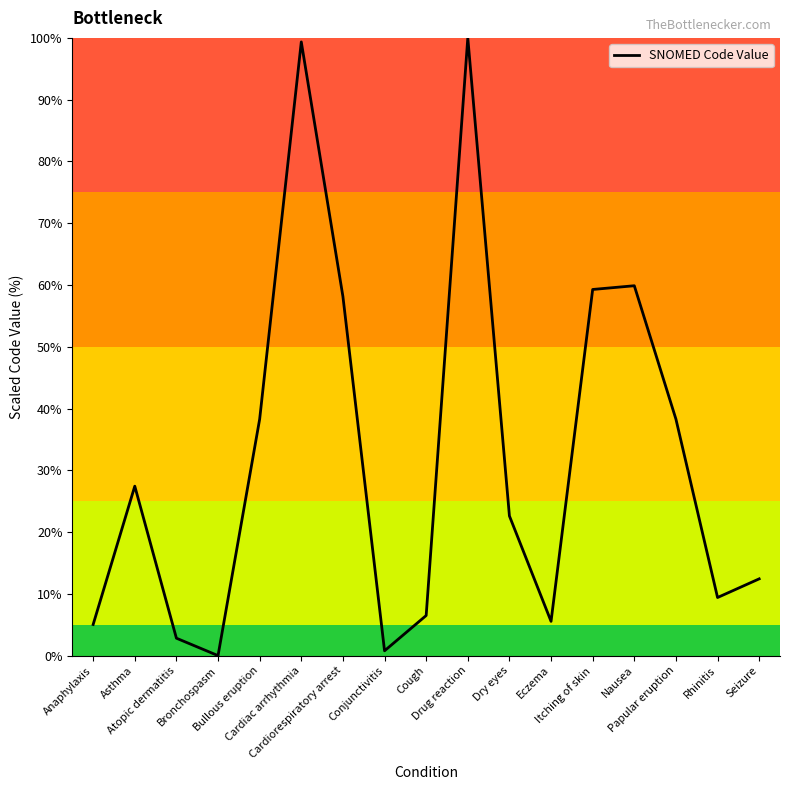

What is the difference between the maximum and minimum values?

100.0